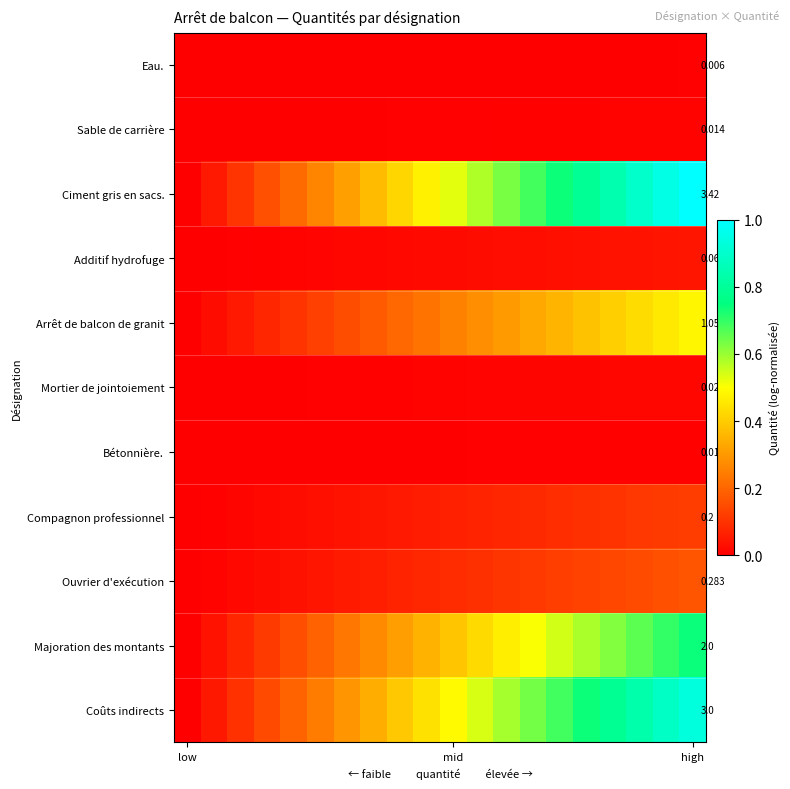

Which series has the largest total across all categories?

Ciment gris en sacs.